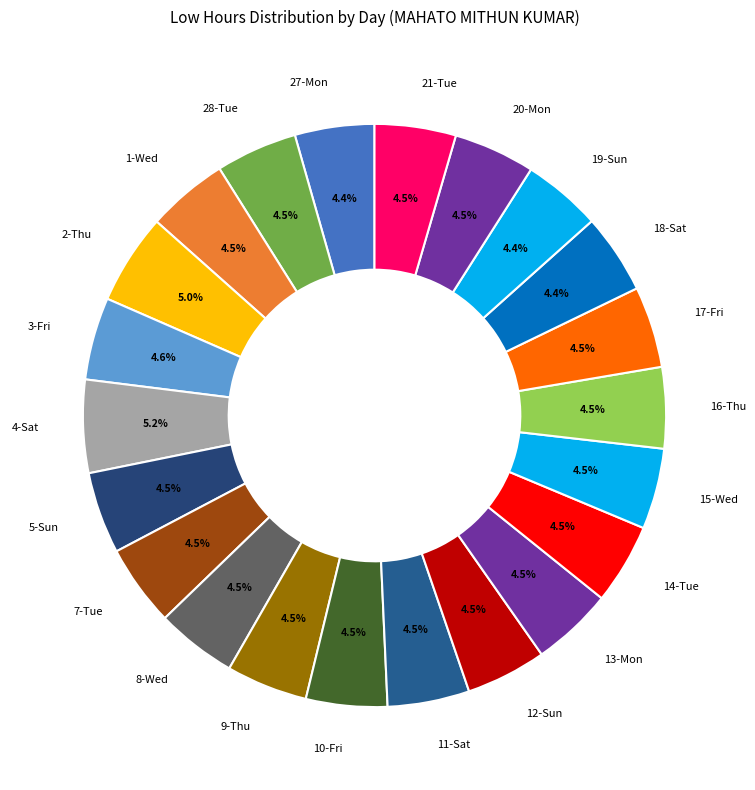

What percentage do 15-Wed and 10-Fri together represent?

9.0%